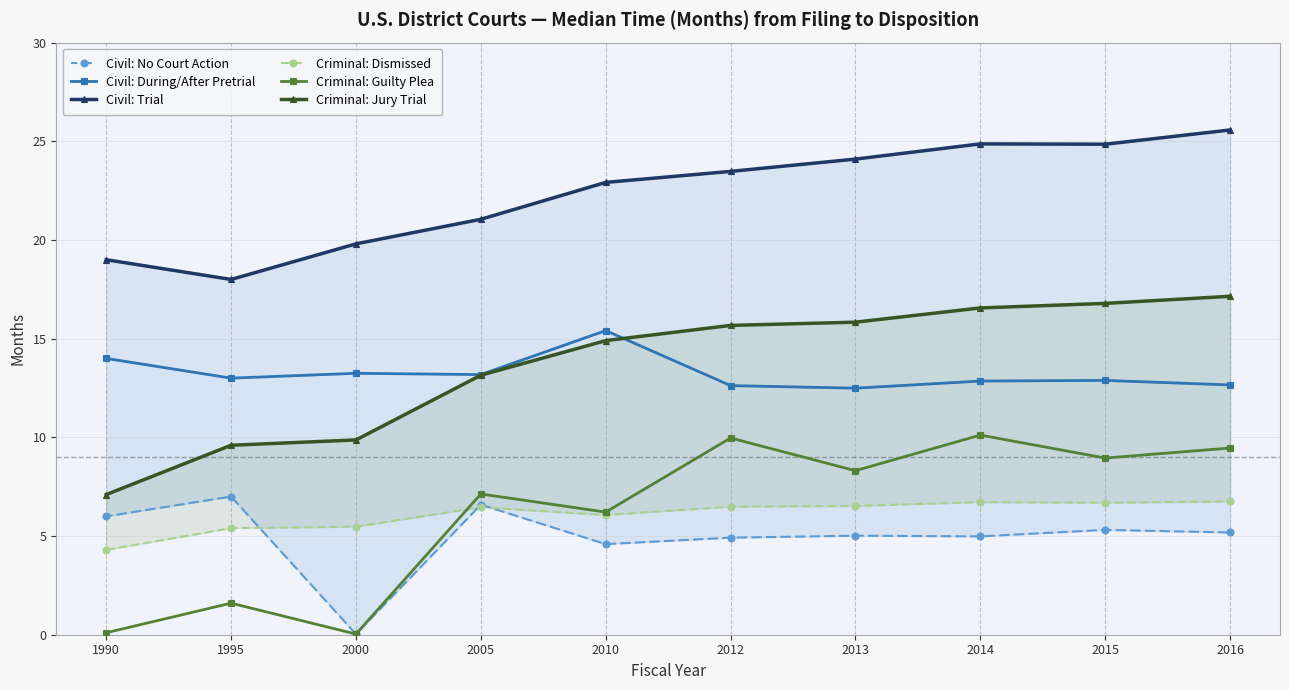

Which series changed the most between 2014 and 2016?

Civil: Trial